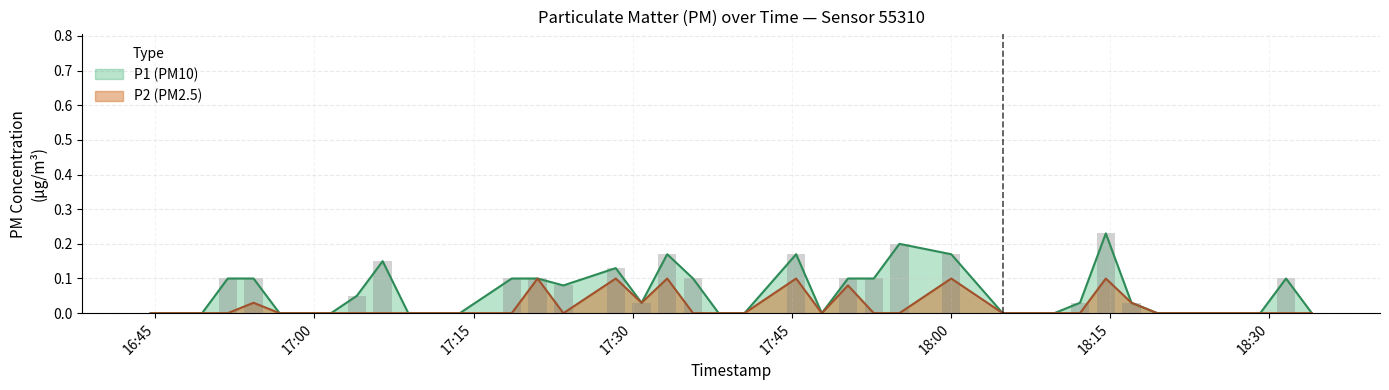

Which series has the largest total across all categories?

P1